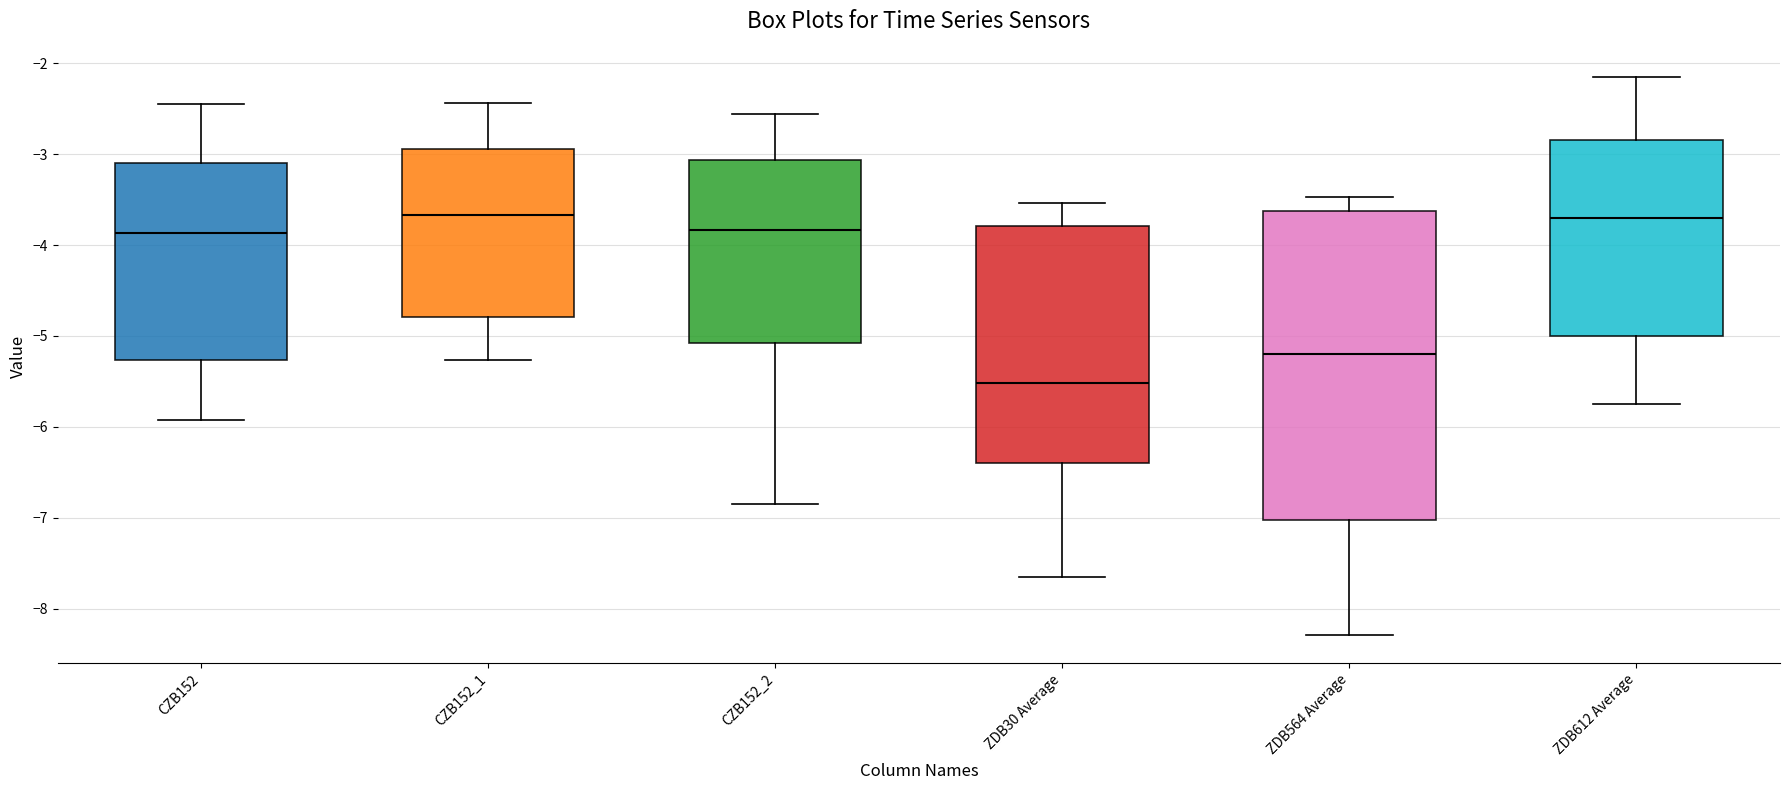

Reading left to right, transcribe this box plot: for each box, give where its median line is, the range the box spans, and where its two whiskers end, as read against the y-axis. The values are not printed on the chart, so give them approximately, as read against the axis.

CZB152: median -3.9, box -5.3 to -3.1, whiskers -5.9 to -2.4
CZB152_1: median -3.7, box -4.8 to -2.9, whiskers -5.3 to -2.4
CZB152_2: median -3.8, box -5.1 to -3.1, whiskers -6.8 to -2.6
ZDB30 Average: median -5.5, box -6.4 to -3.8, whiskers -7.6 to -3.5
ZDB564 Average: median -5.2, box -7.0 to -3.6, whiskers -8.3 to -3.5
ZDB612 Average: median -3.7, box -5.0 to -2.8, whiskers -5.7 to -2.1